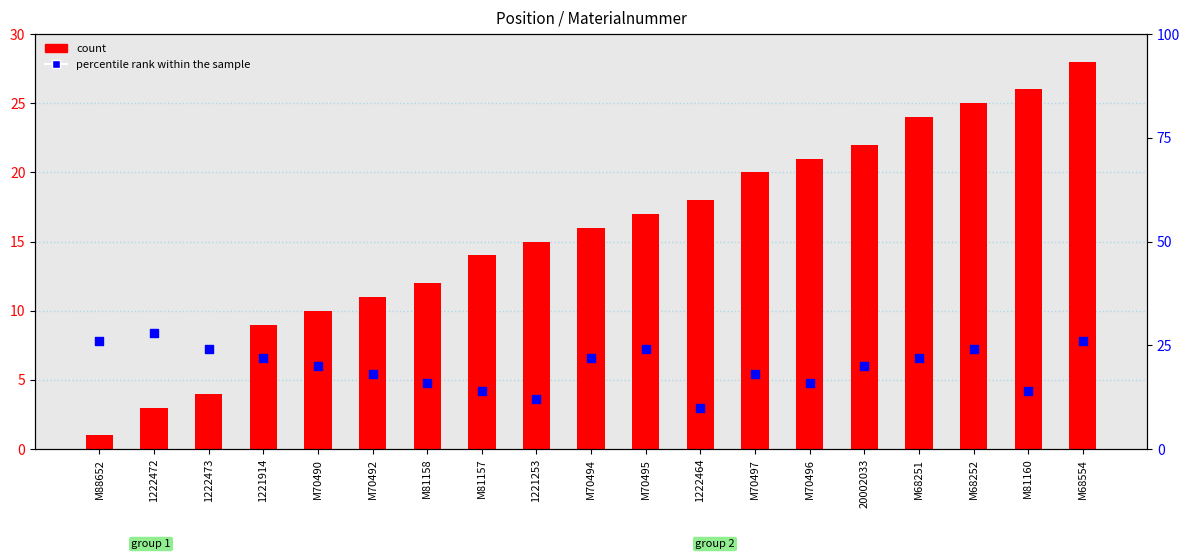

Which series contains the lowest Y value?

count